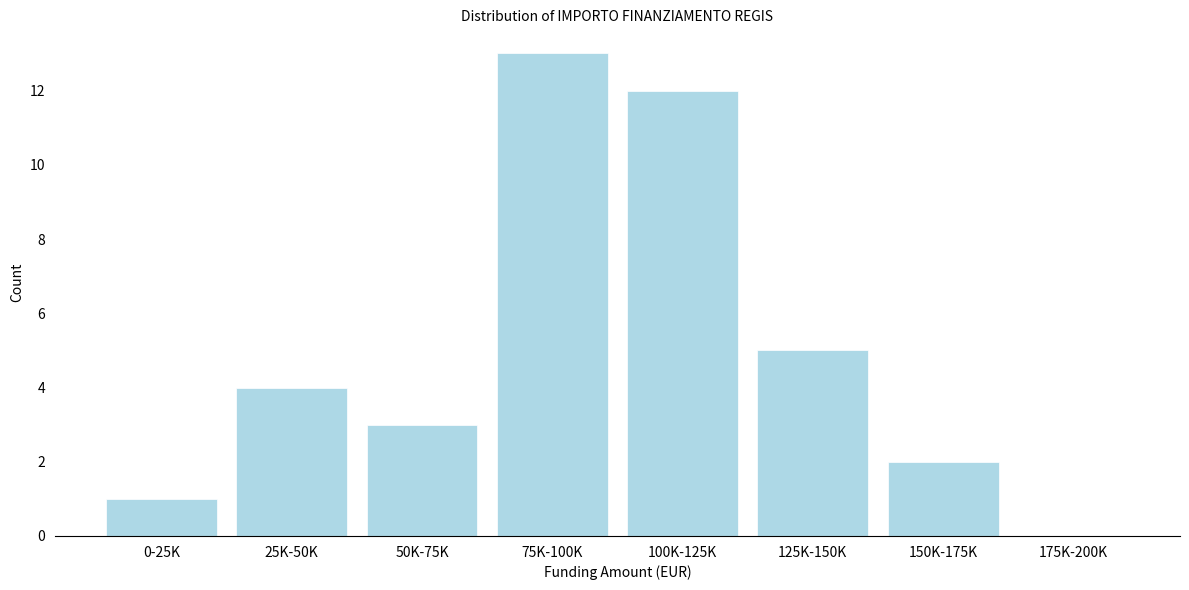

Reading right to left, transcribe all the data shown in this chart.

175K-200K=0	150K-175K=2	125K-150K=5	100K-125K=12	75K-100K=13	50K-75K=3	25K-50K=4	0-25K=1